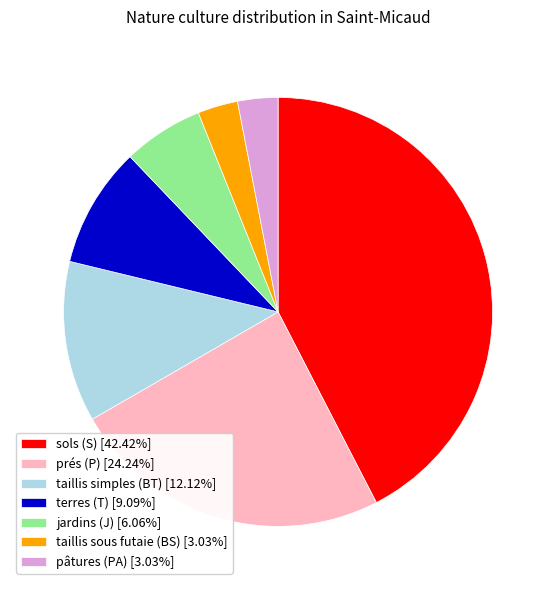

Is sols (S) [42.42%] the majority of the pie?

No